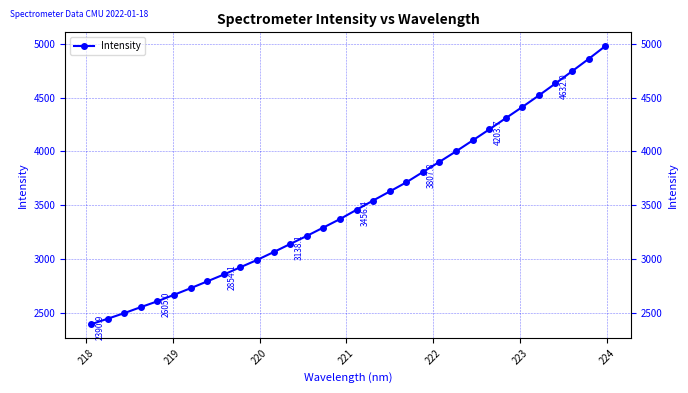

Count the number of values greater than 3456.

16